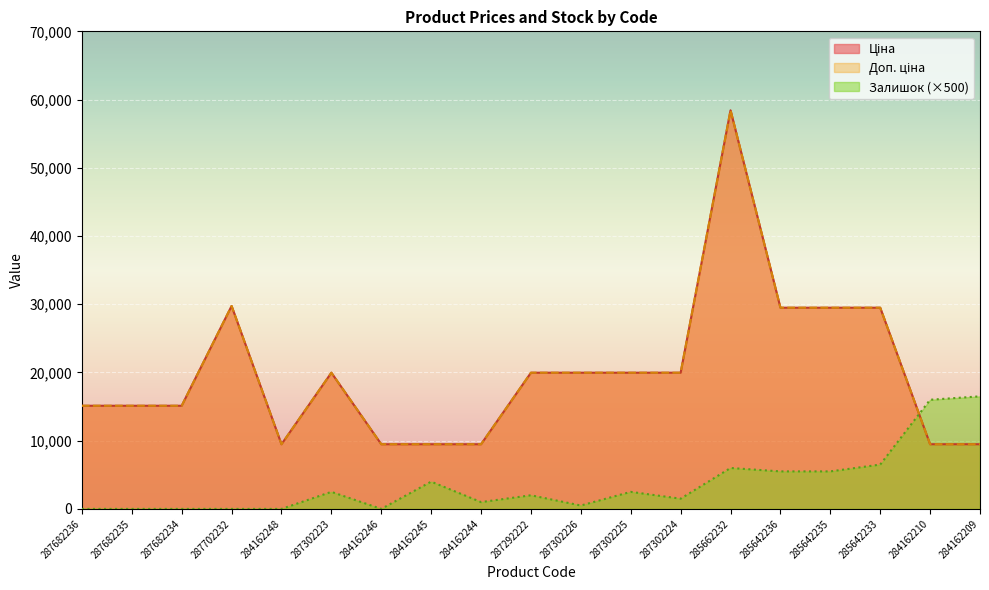

What is the difference between the highest and lowest values at 285642235?

23991.5